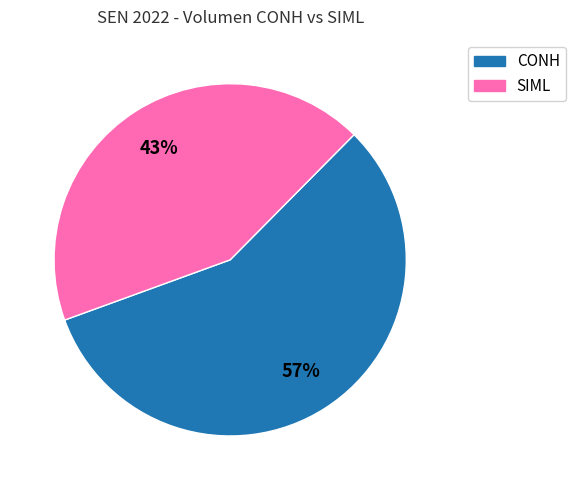

Count the number of slices in the pie.

2